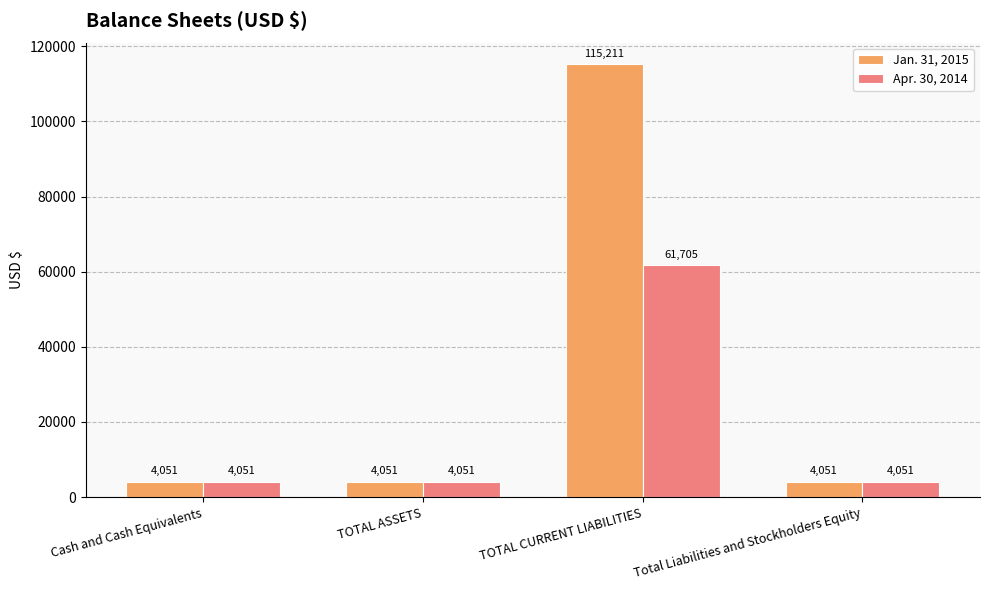

The value of Apr. 30, 2014 at Total Liabilities and Stockholders Equity is 4051. True or false?

True